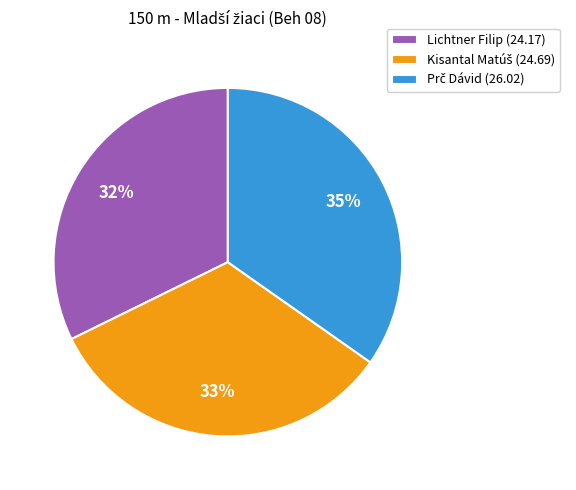

Does any single category account for the majority?

No